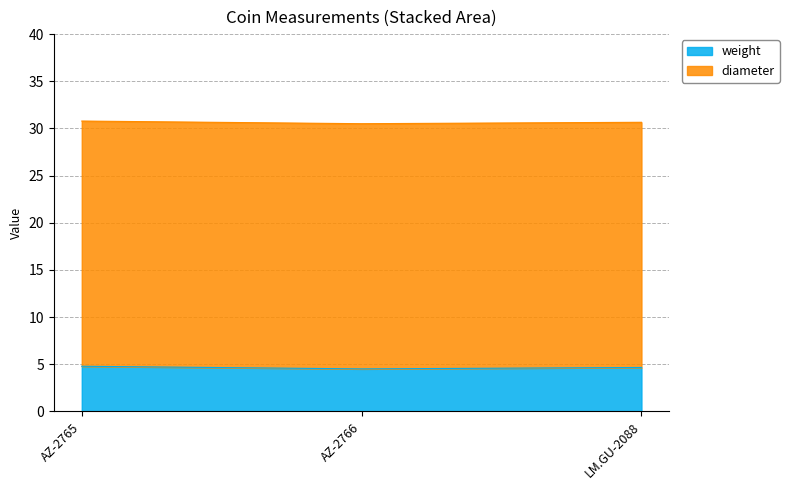

What is the change in value from AZ-2765 to LM.GU-2088?

-0.1